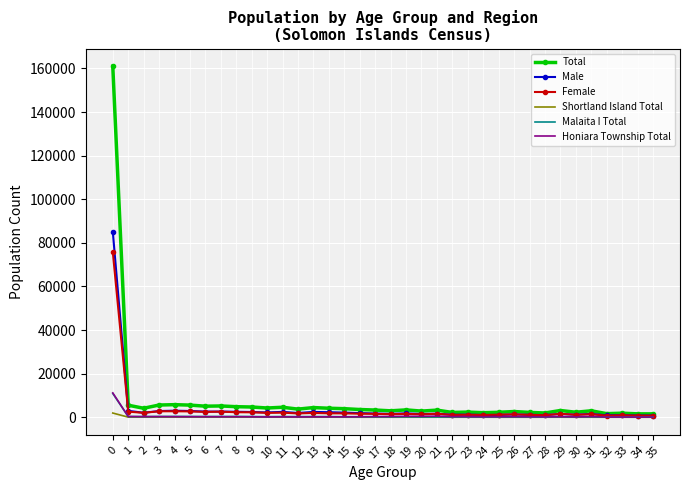

Read the Total value at 4.

5795